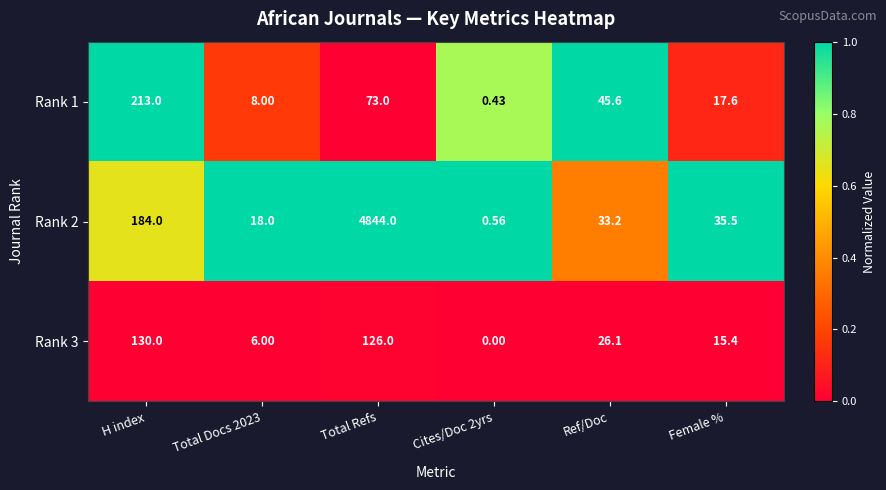

At which label does Rank 2 first exceed 35?

H index